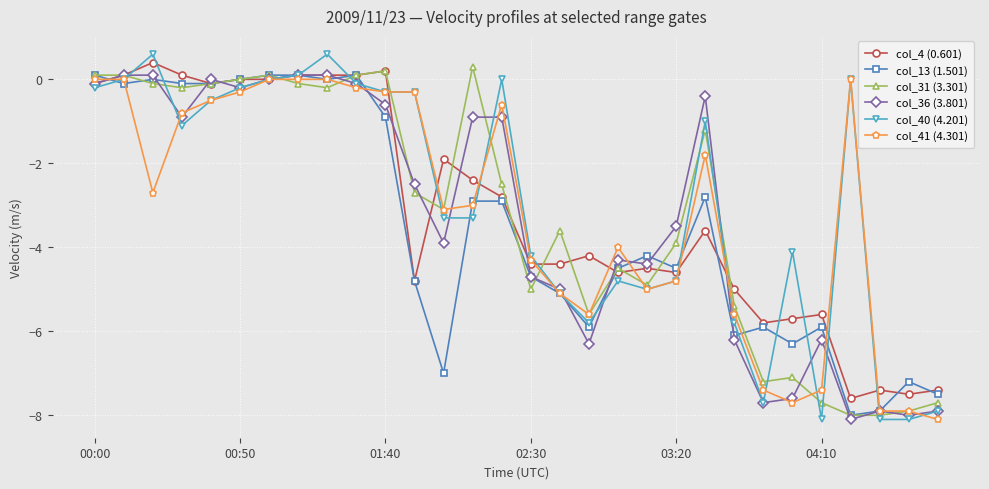

How many data points in col_31 (3.301) are less than -2?

17